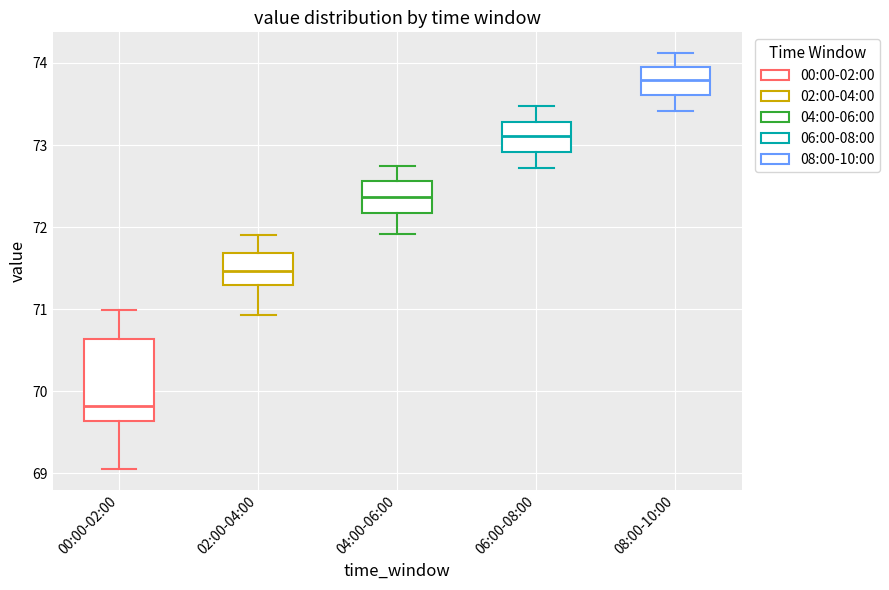

Comparing the boxes themselves (not the whiskers), which one is the tallest?

00:00-02:00